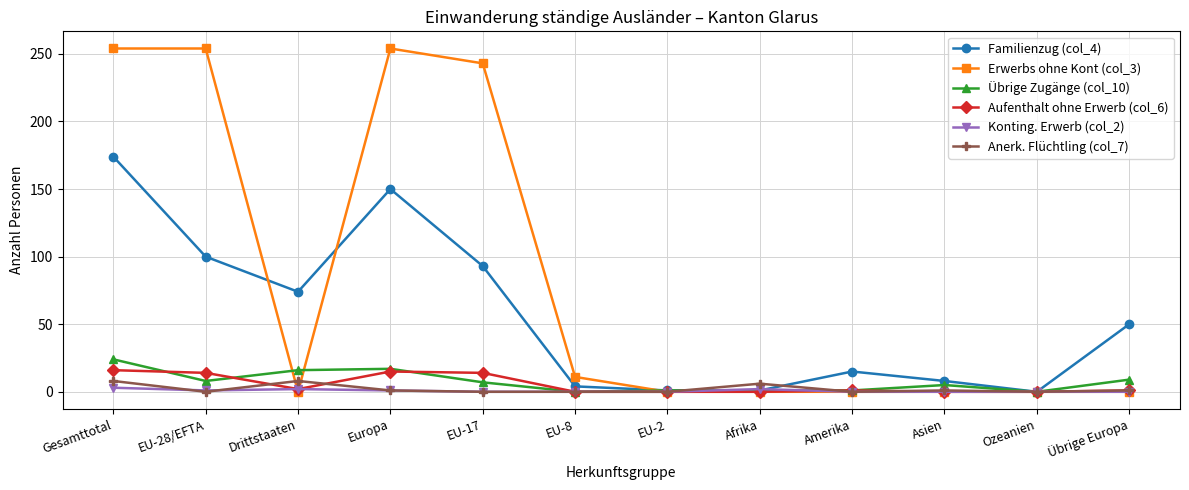

How many categories are shown in the chart?

12